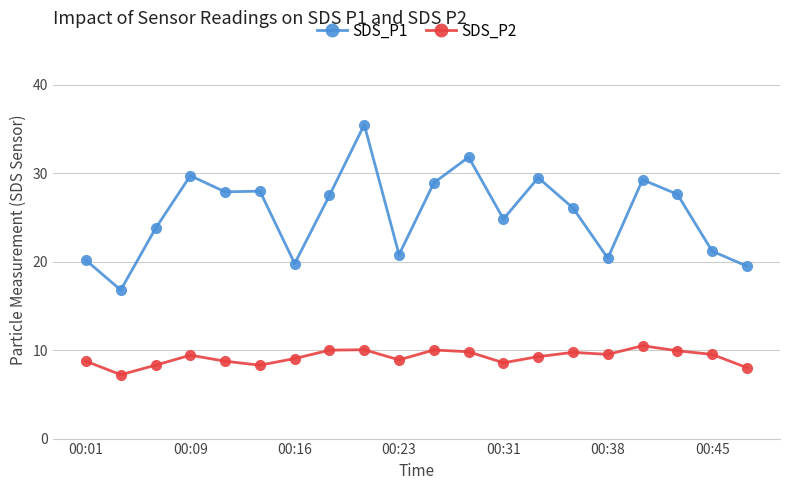

True or false: SDS_P2 and SDS_P1 cross at least once.

False